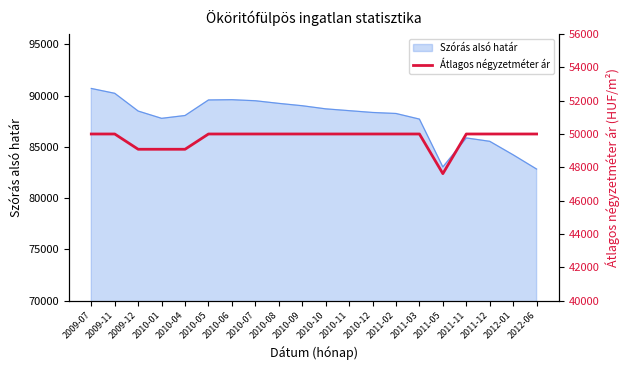

What is the greatest value displayed?

50000